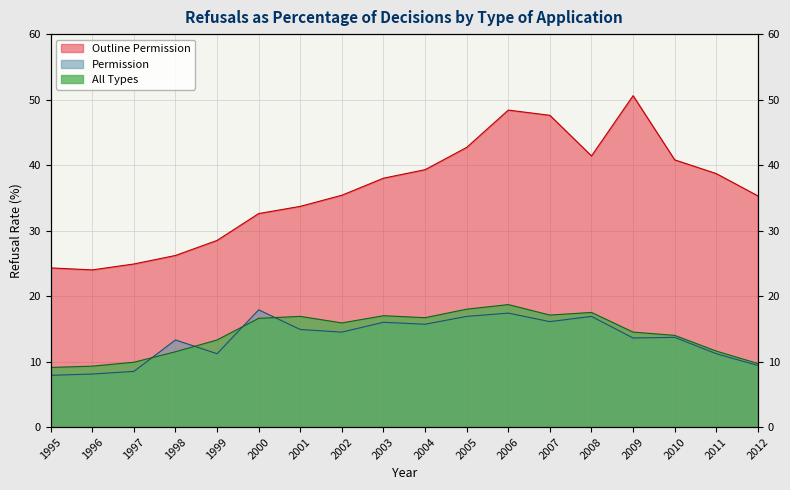

What is the sum of all All Types values?

257.3